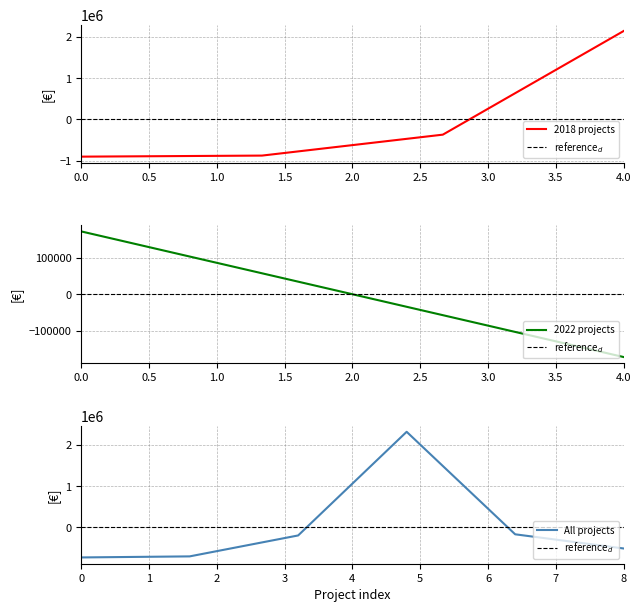

How many values are below -197482?

4